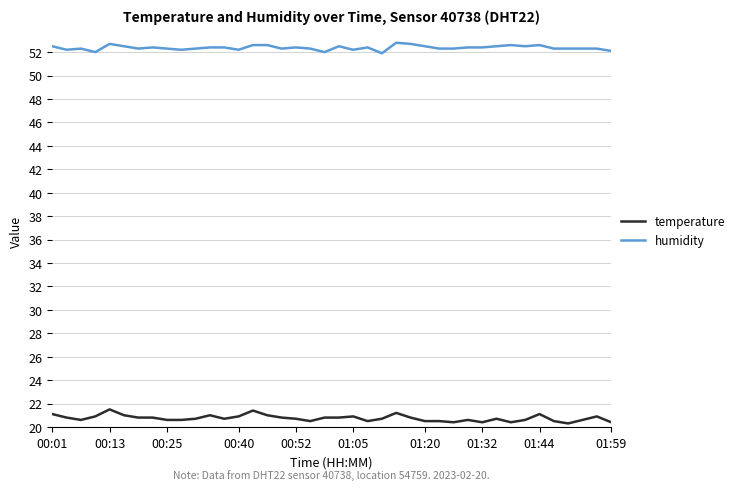

What is the minimum value shown in the chart?

20.3